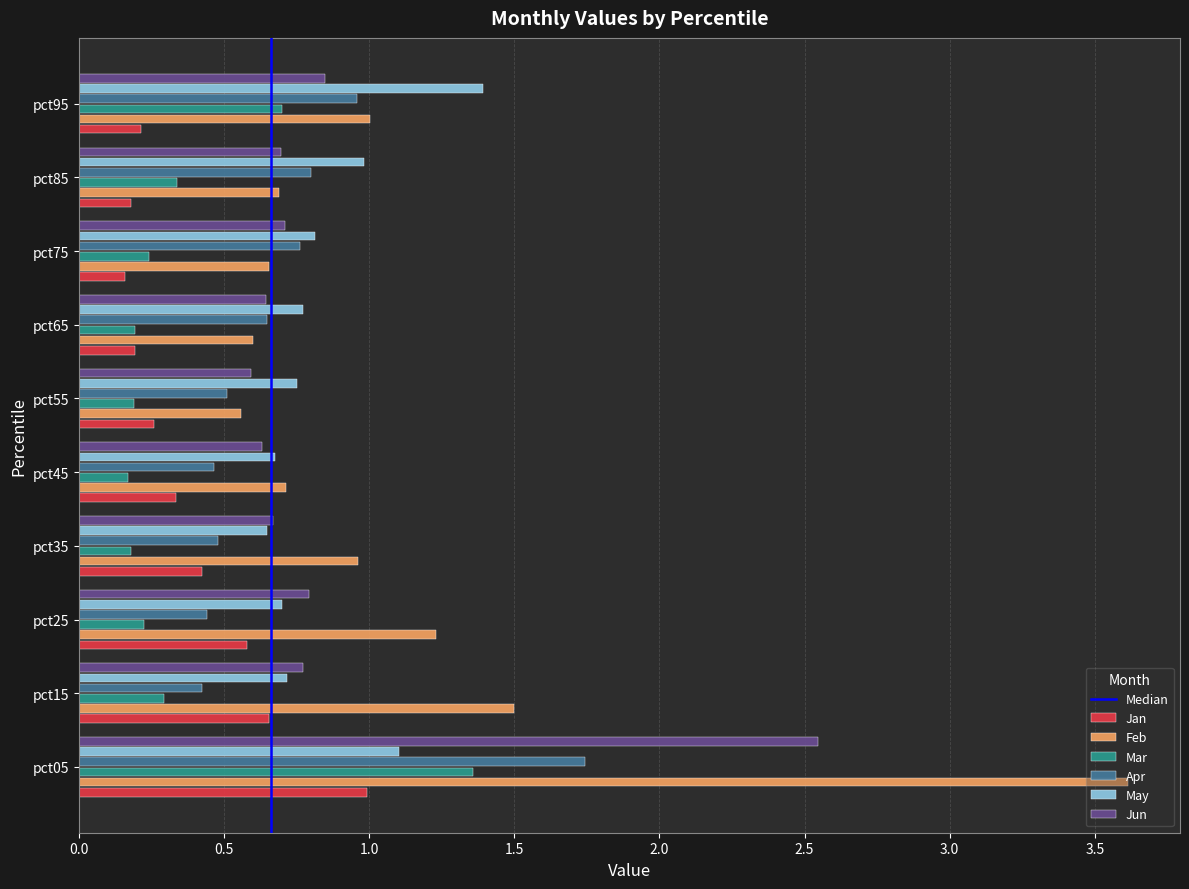

Which label corresponds to the largest value in the chart?

pct05